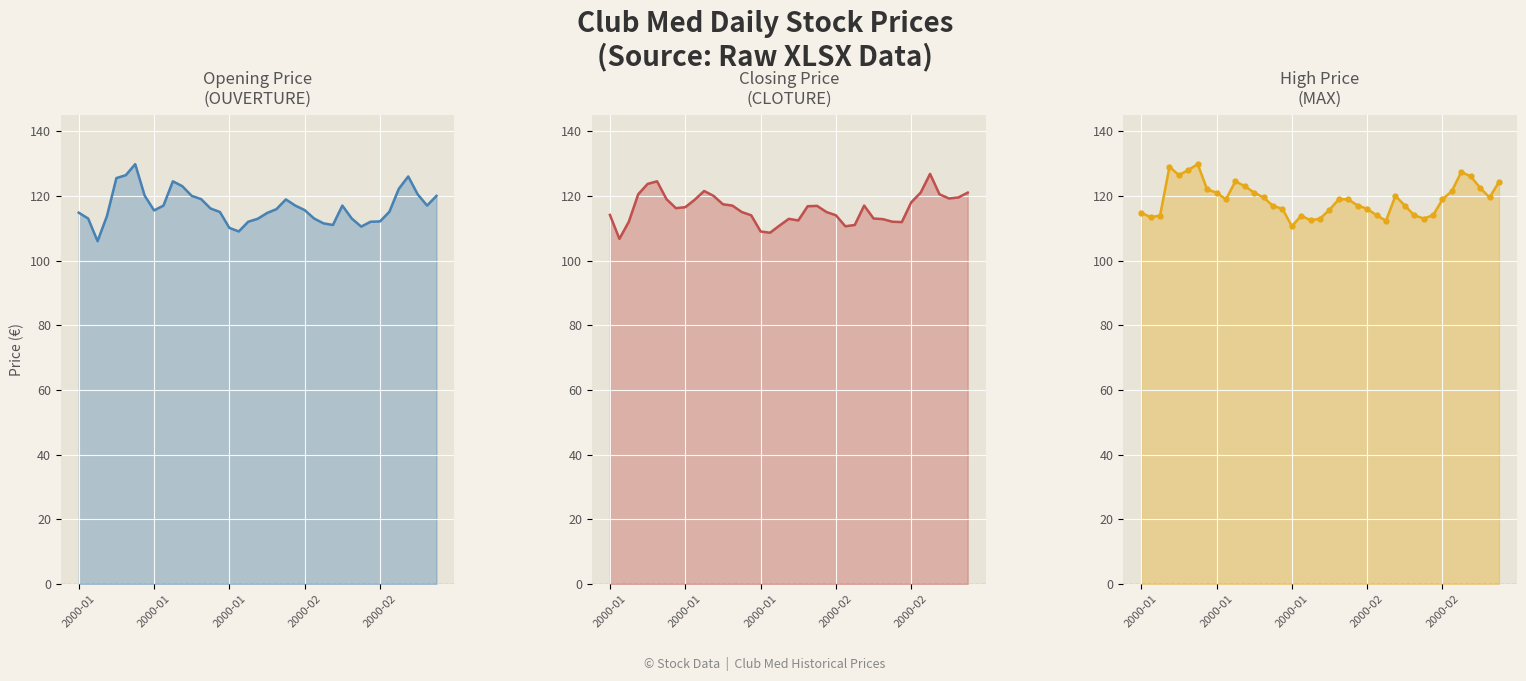

In CLOTURE, how many points are higher than both neighbors (excluding endpoints)?

6